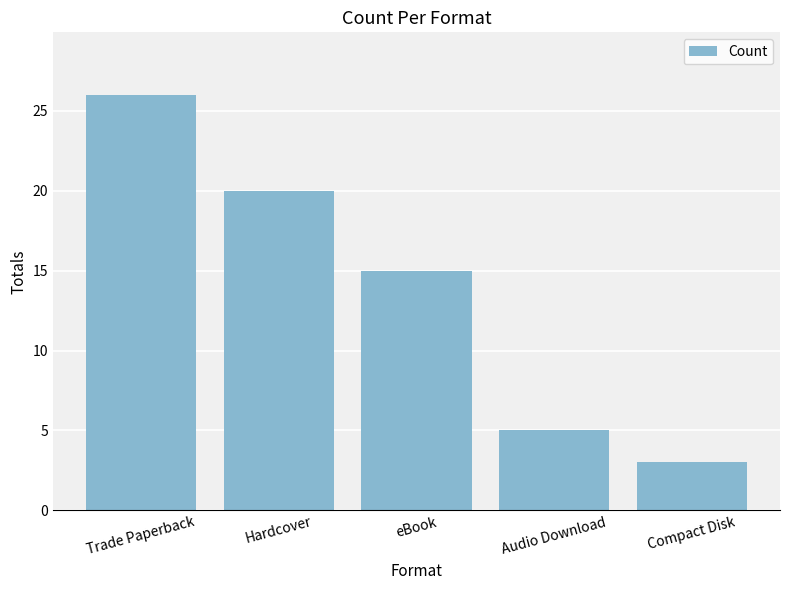

List the labels in order of value, largest first.

Trade Paperback, Hardcover, eBook, Audio Download, Compact Disk